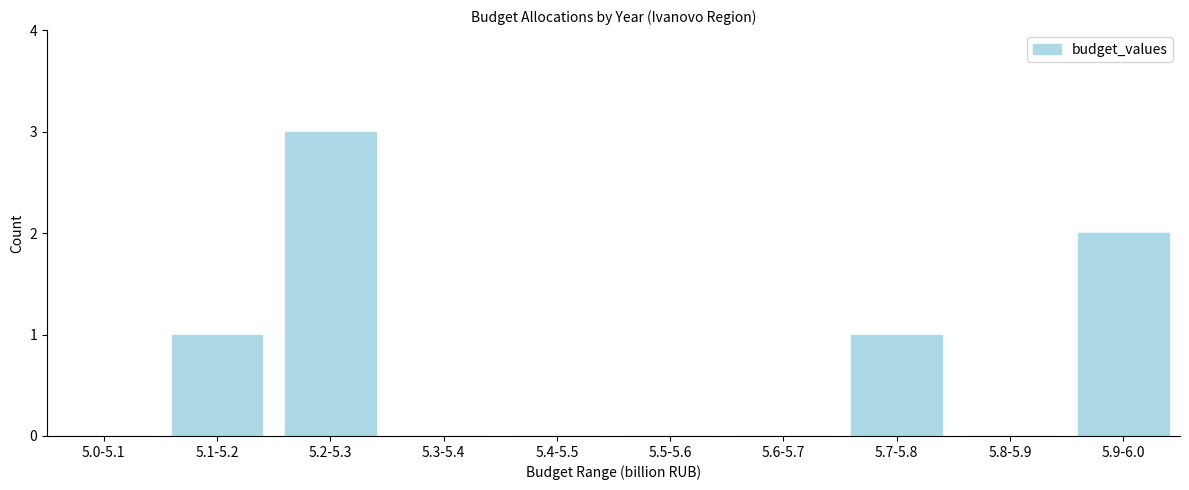

Reading left to right, extract all data points from this chart.

5.0-5.1=0	5.1-5.2=1	5.2-5.3=3	5.3-5.4=0	5.4-5.5=0	5.5-5.6=0	5.6-5.7=0	5.7-5.8=1	5.8-5.9=0	5.9-6.0=2